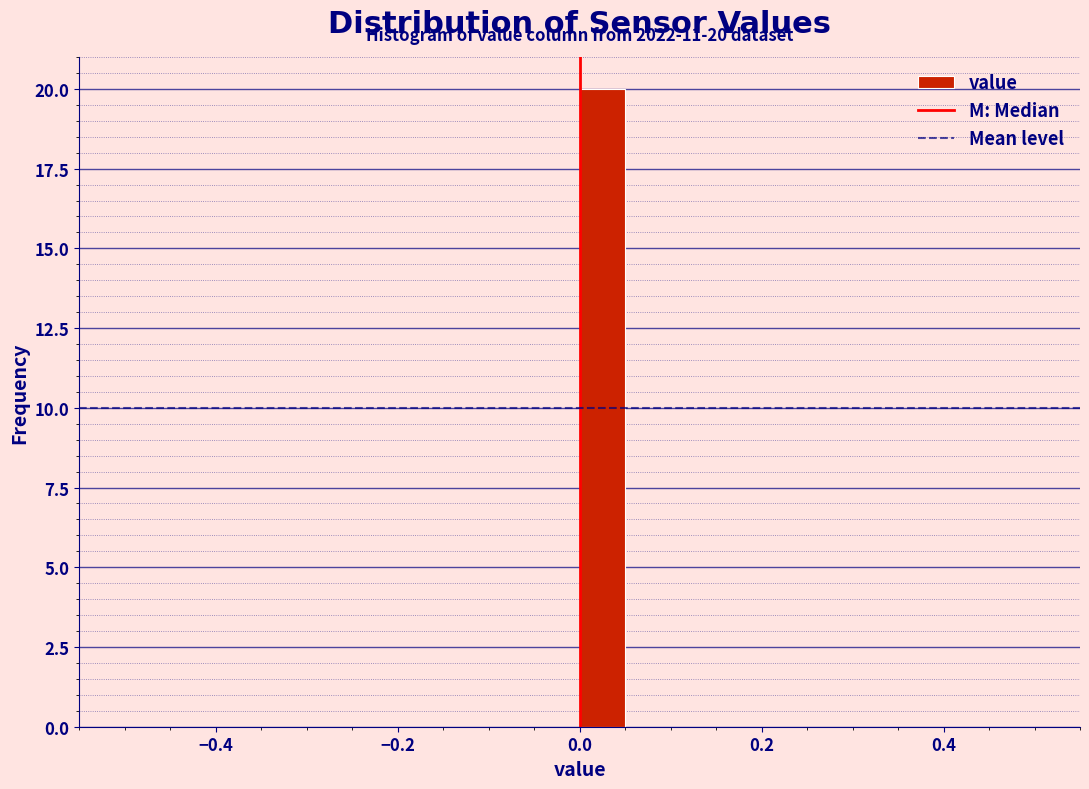

Read against the x-axis, roughly where is the centre of the tallest bar?

0.02